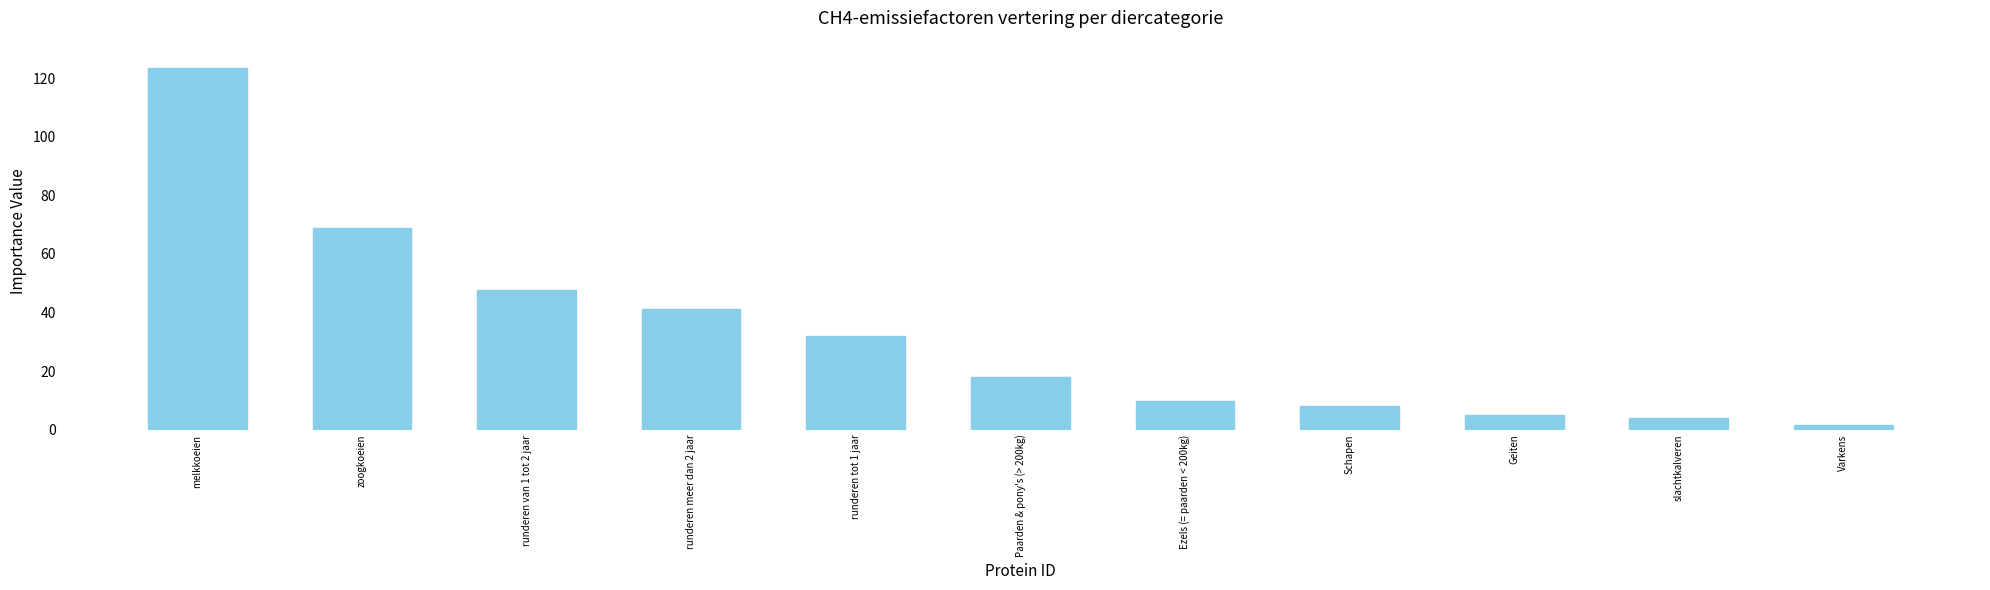

The chart shows a value of 8.0 at Schapen. True or false?

True